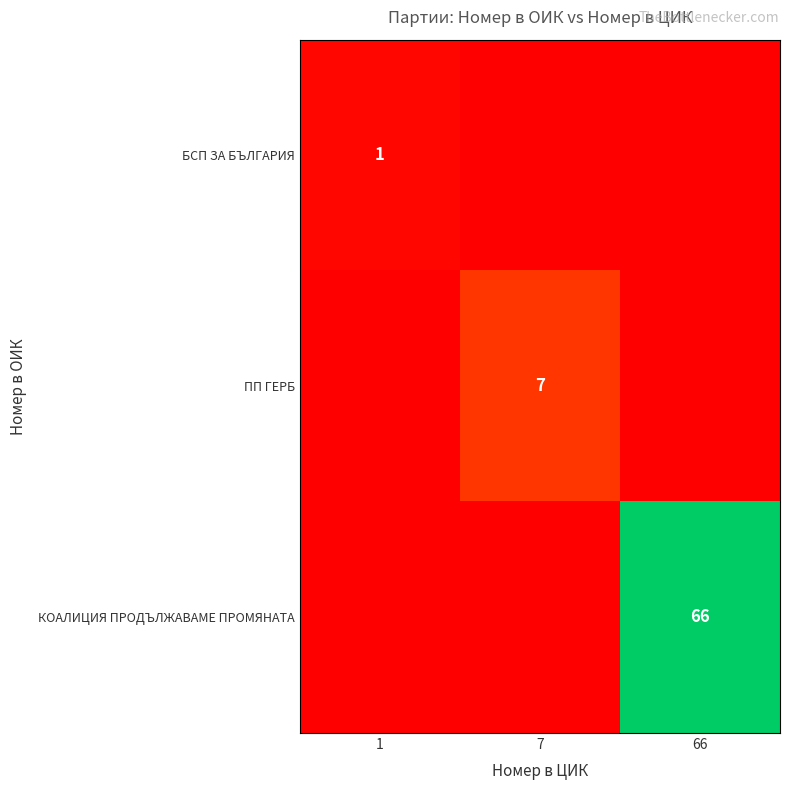

Is the value of КОАЛИЦИЯ ПРОДЪЛЖАВАМЕ ПРОМЯНАТА at 66 greater than the value of БСП ЗА БЪЛГАРИЯ at 1?

Yes